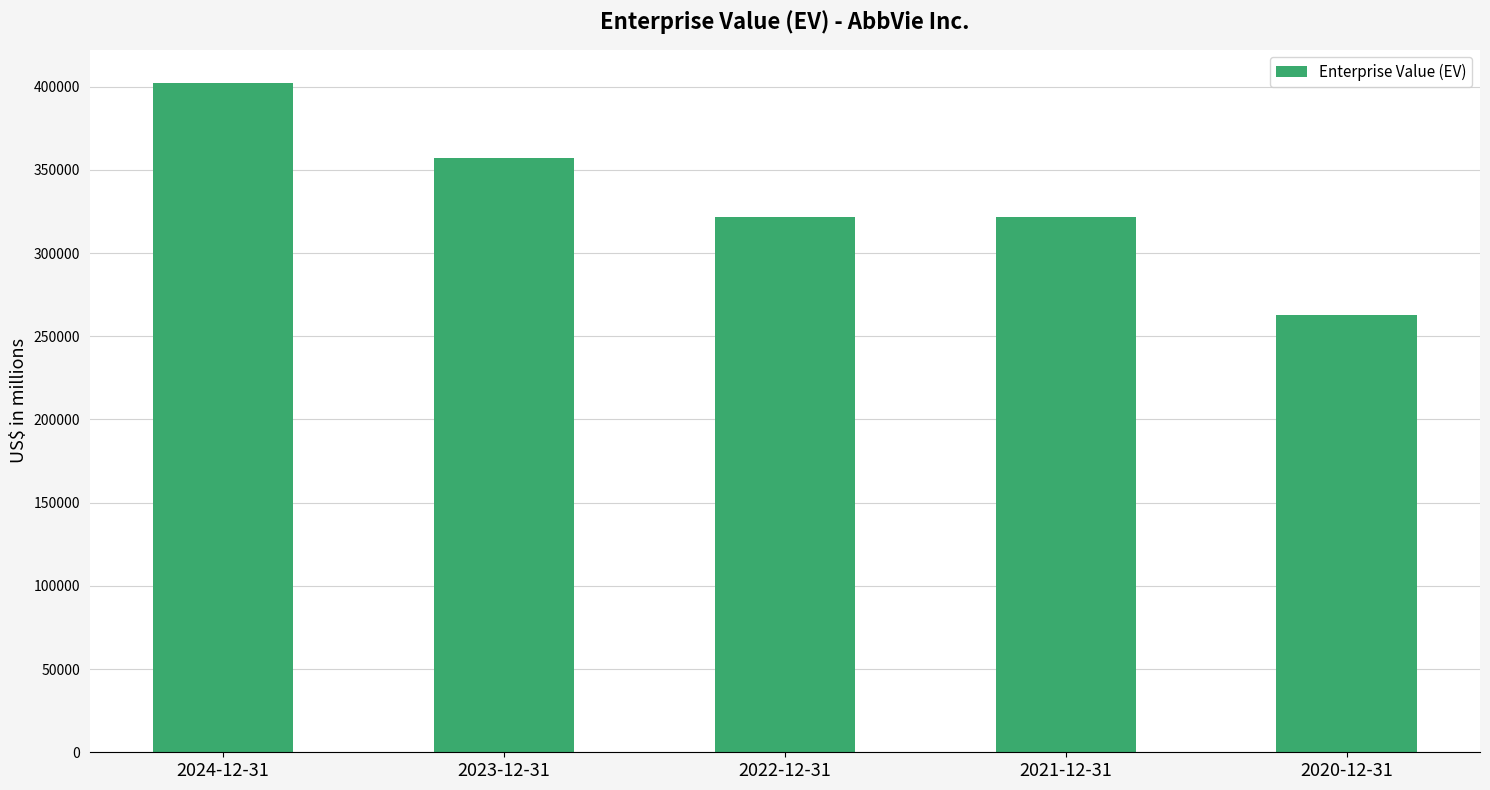

What is the label of the 5th bar from the left?

2020-12-31